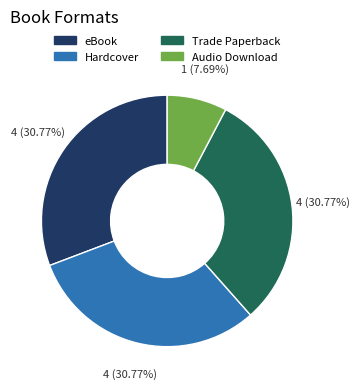

Which slice is the smallest?

Audio Download